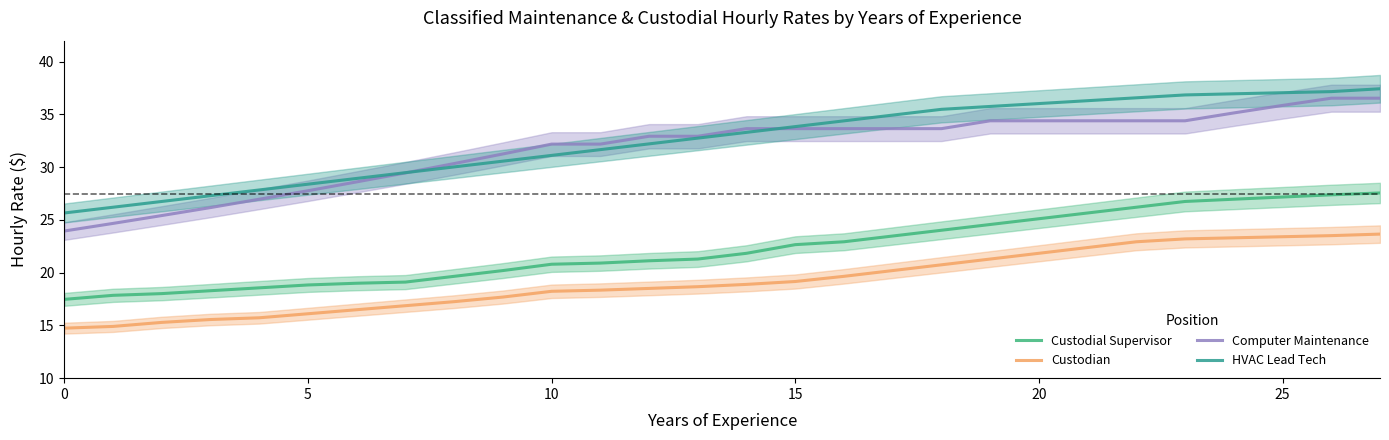

True or false: Custodial Supervisor and Computer Maintenance intersect in this chart.

False